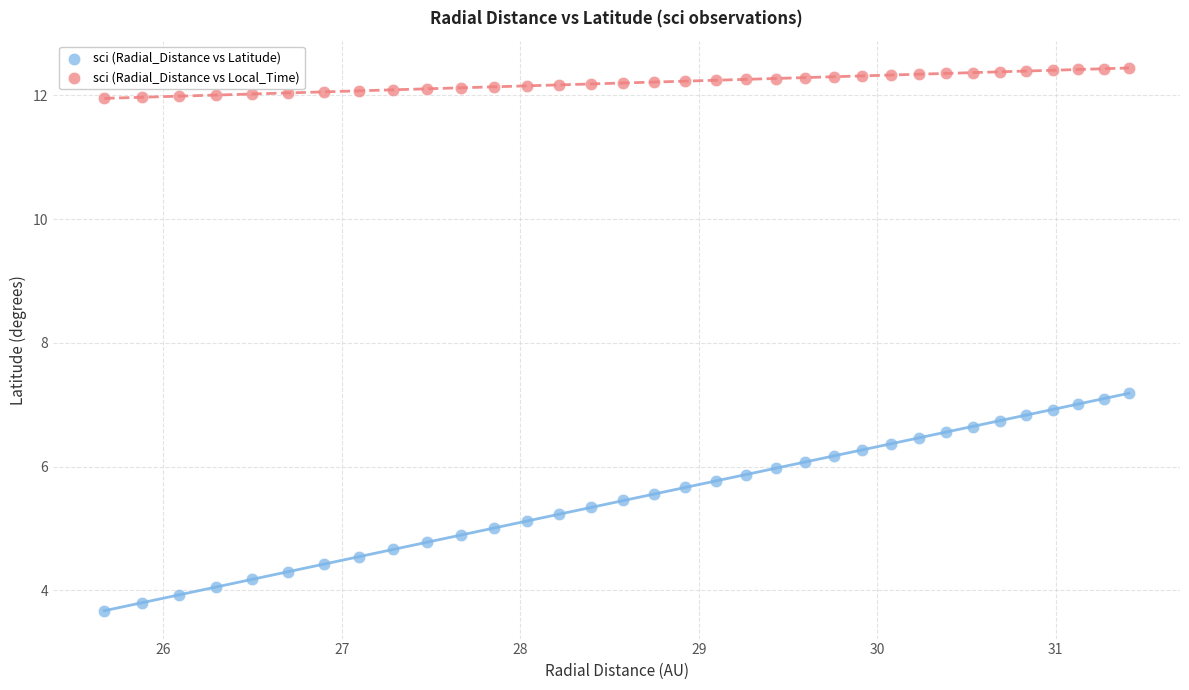

Across all data points, what is the range of Y values (max minus min)?

8.8